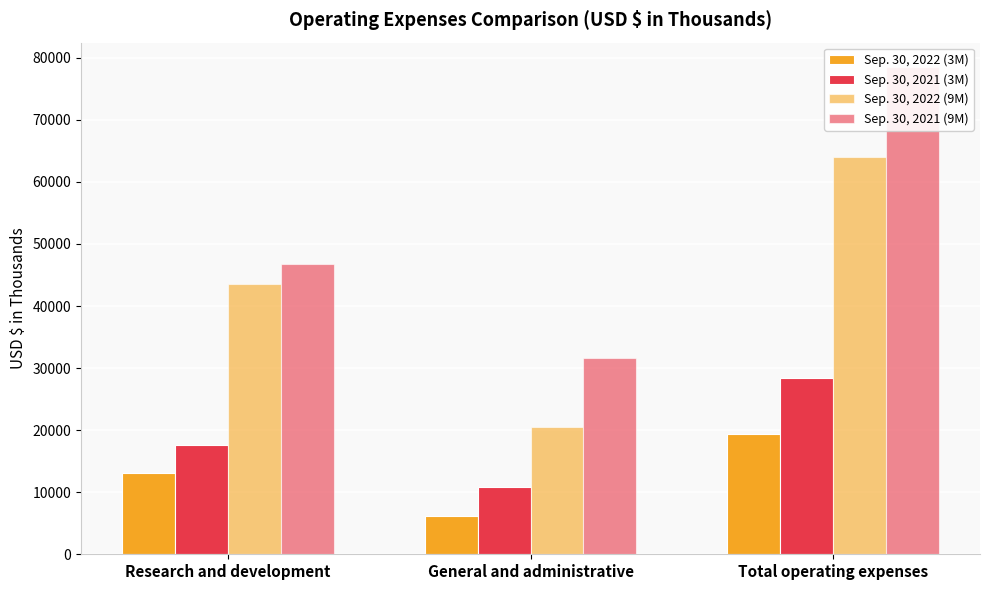

What is the label of the 3rd bar from the left?

Total operating expenses